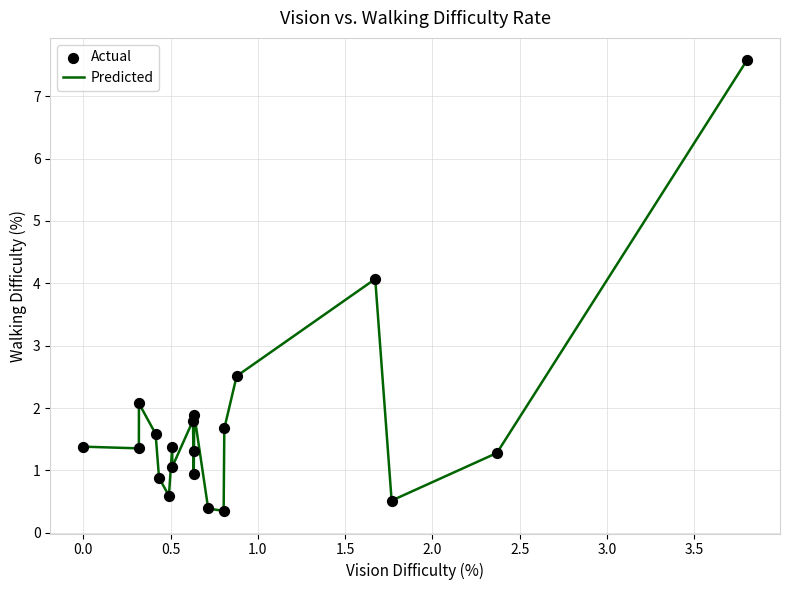

What is the greatest value displayed?

7.6